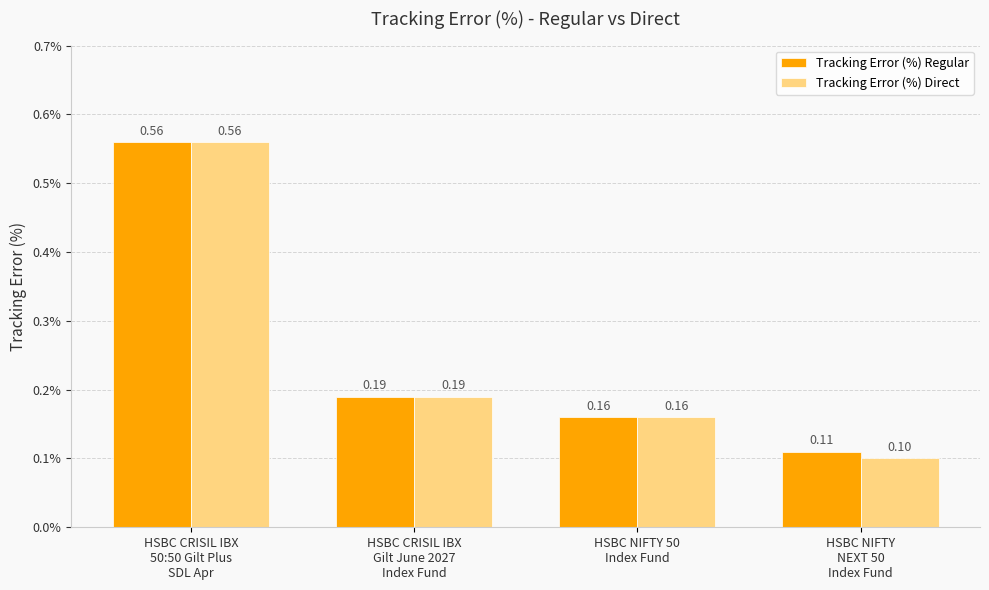

What is the average value of the Tracking Error (%) Direct series?

0.3